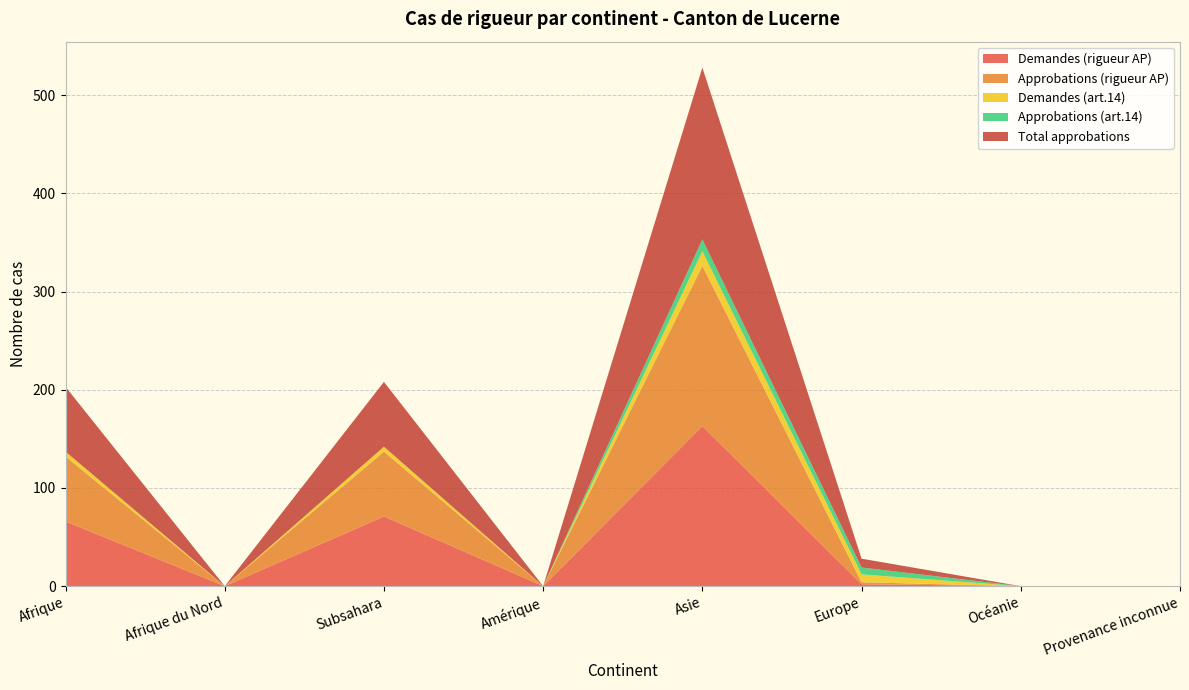

Reading right to left, transcribe all the data shown in this chart.

Demandes (rigueur AP): 0	0	2	163	0	71	0	66
Approbations (rigueur AP): 0	0	2	163	0	66	0	66
Demandes (art.14): 0	0	8	15	0	5	0	5
Approbations (art.14): 0	0	7	12	0	0	0	0
Total approbations: 0	0	9	175	0	66	0	66